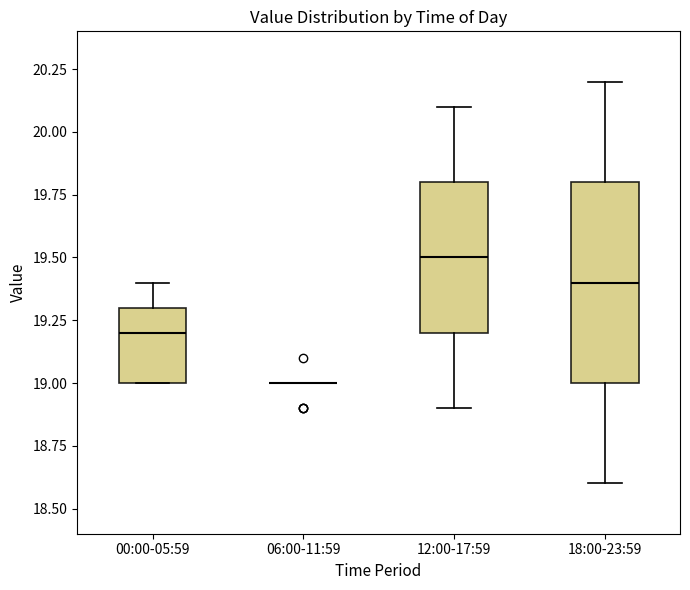

Where does the lower whisker of the box for 12:00-17:59 end on the y-axis? The values are not printed on the chart, so give them approximately, as read against the axis.

18.9